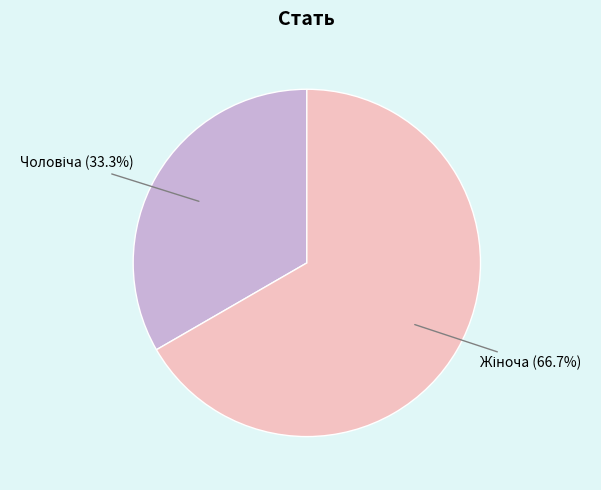

Is there any slice that represents more than half of the pie?

Yes